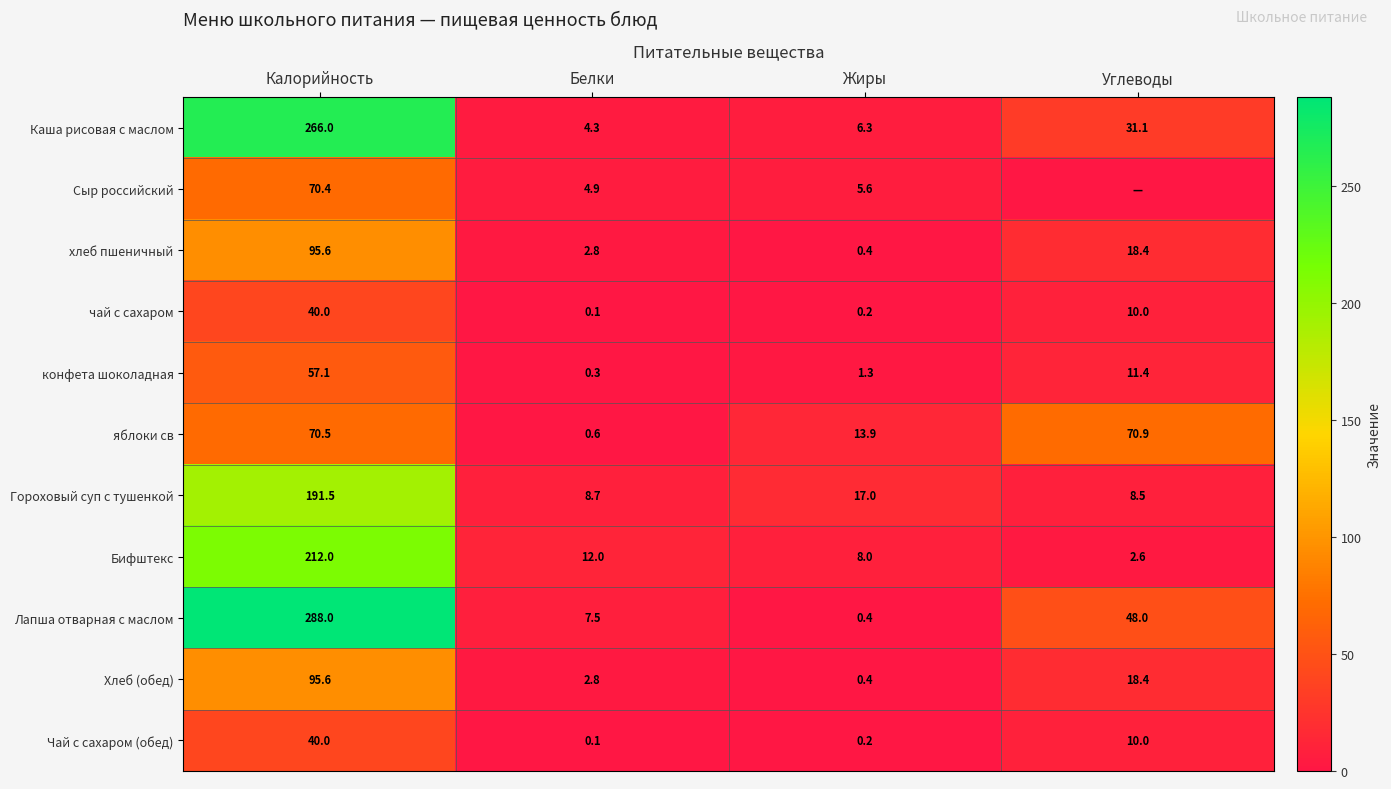

What is the approximate value of конфета шоколадная at Углеводы?

11.4